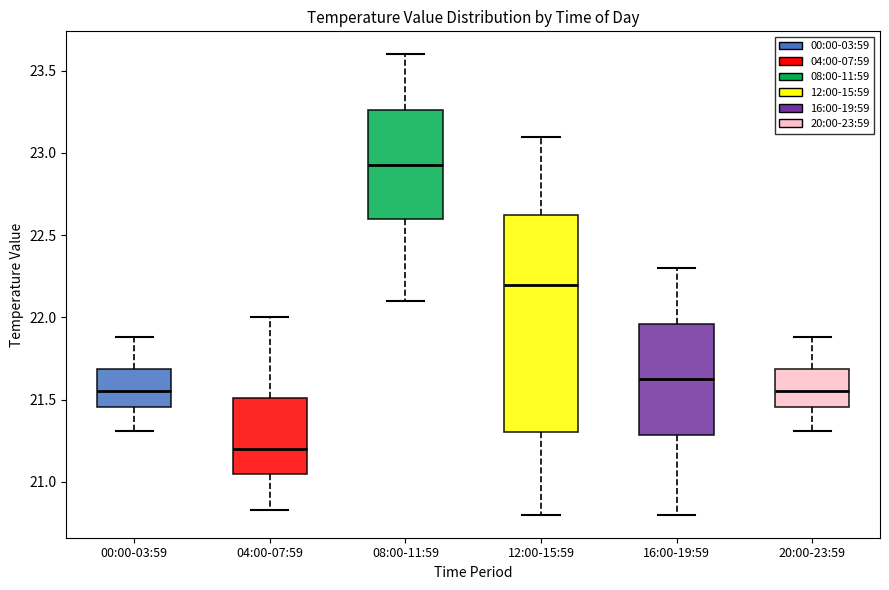

Where does the upper whisker of the box for 08:00-11:59 end on the y-axis? The values are not printed on the chart, so give them approximately, as read against the axis.

23.60